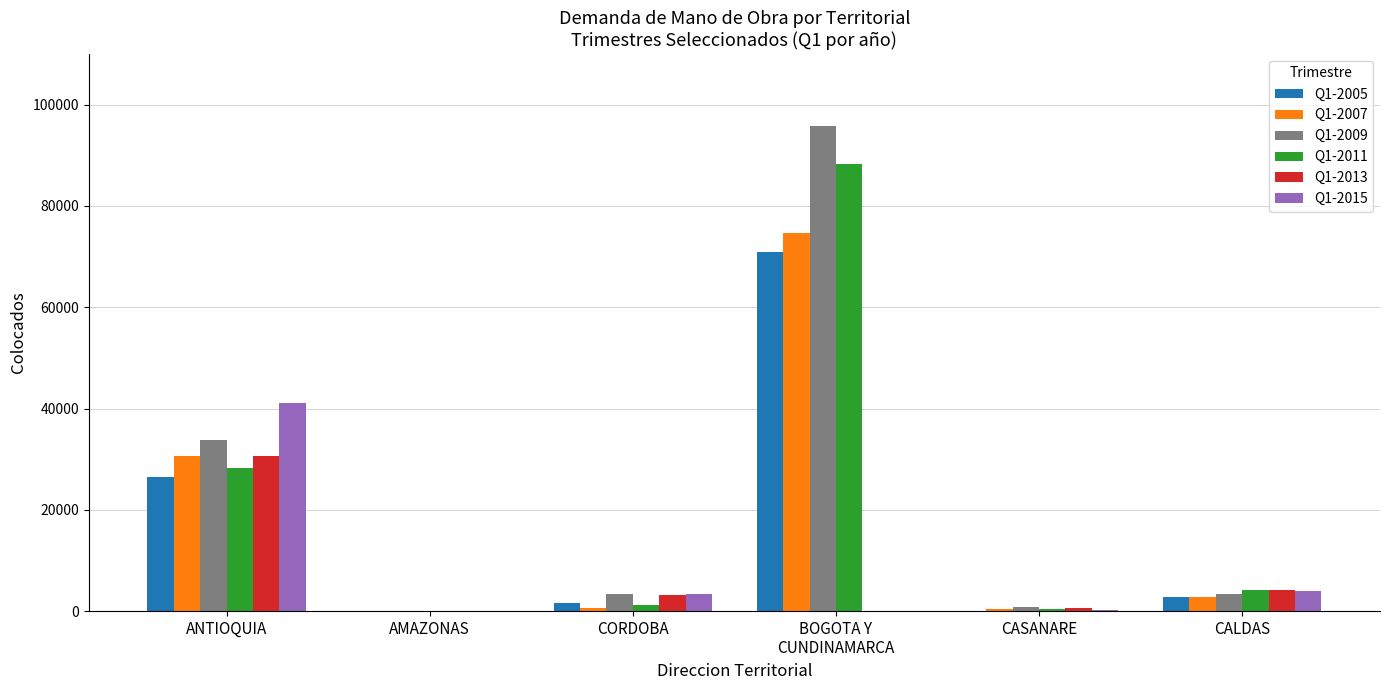

Are the bars grouped side by side (vs. stacked)?

Yes